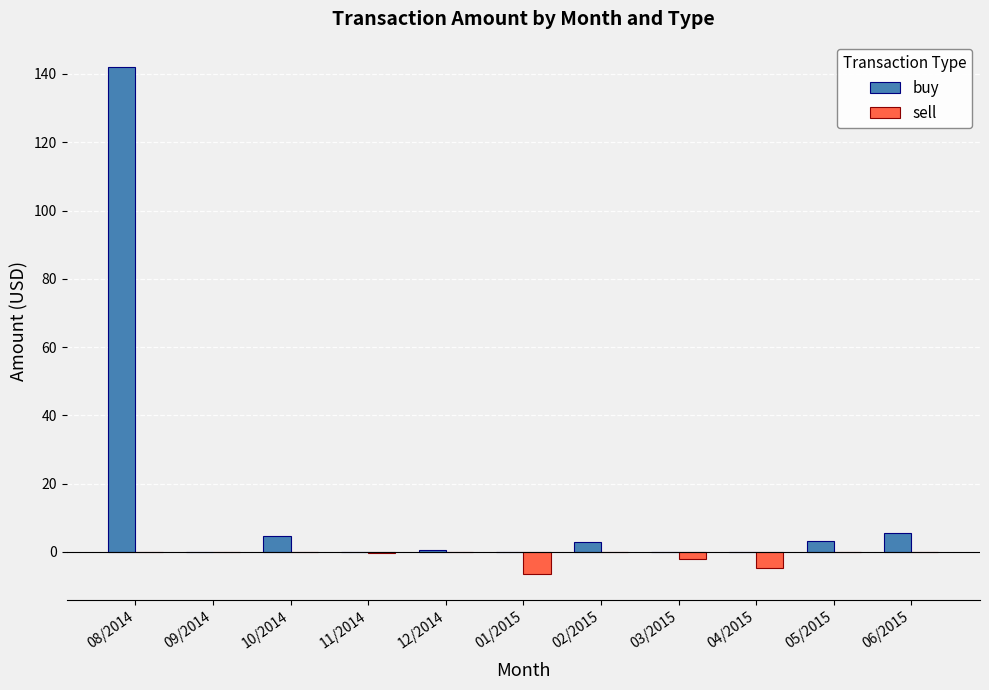

At which category is the sum across all series the highest?

08/2014